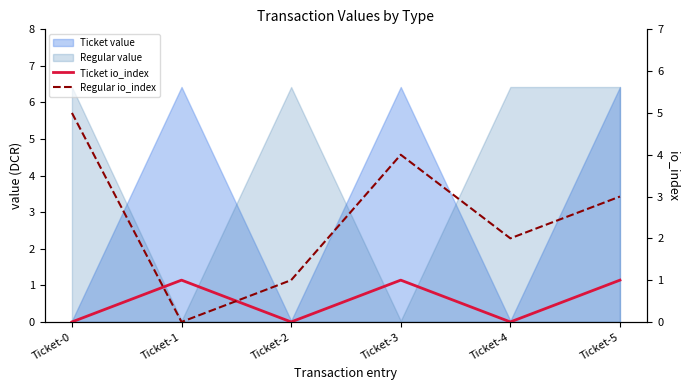

True or false: Ticket io_index and Regular io_index intersect in this chart.

True